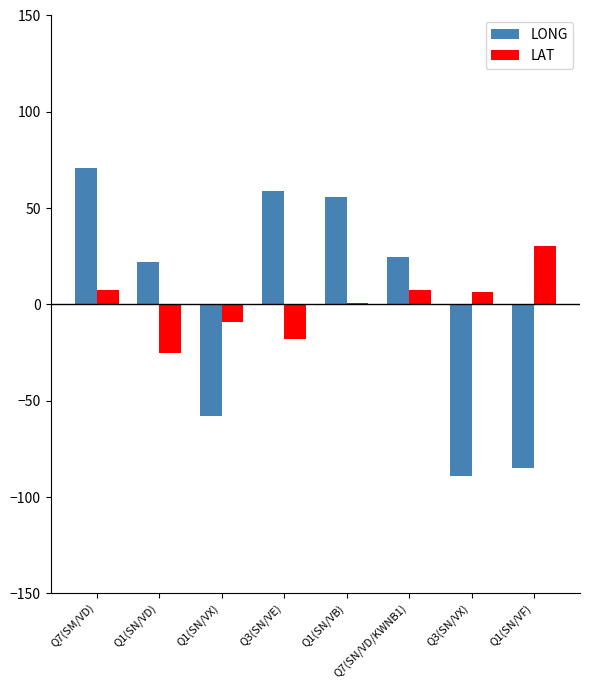

At which label does LAT reach its peak?

Q1(SN/VF)